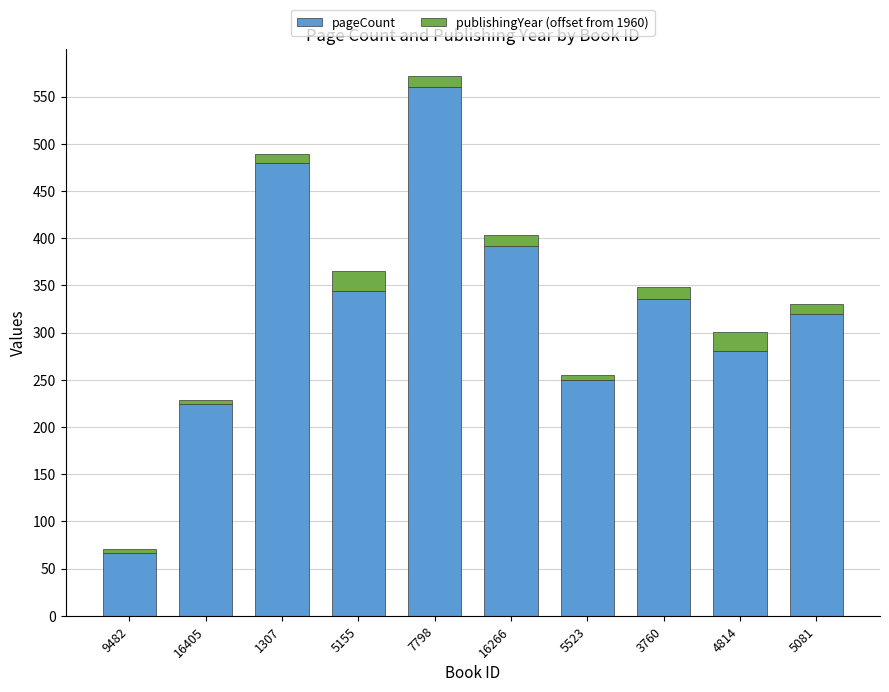

What is the difference between the maximum and minimum values in the pageCount series?

494